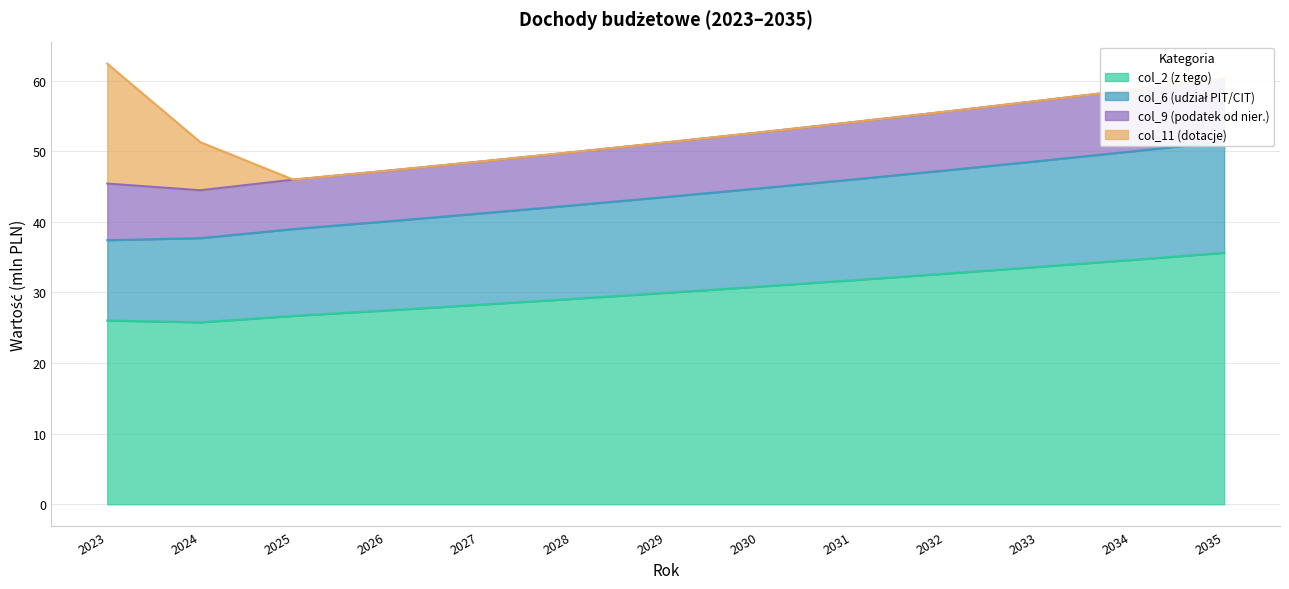

The value of col_2 (z tego) at 2032 is 32.7. True or false?

True